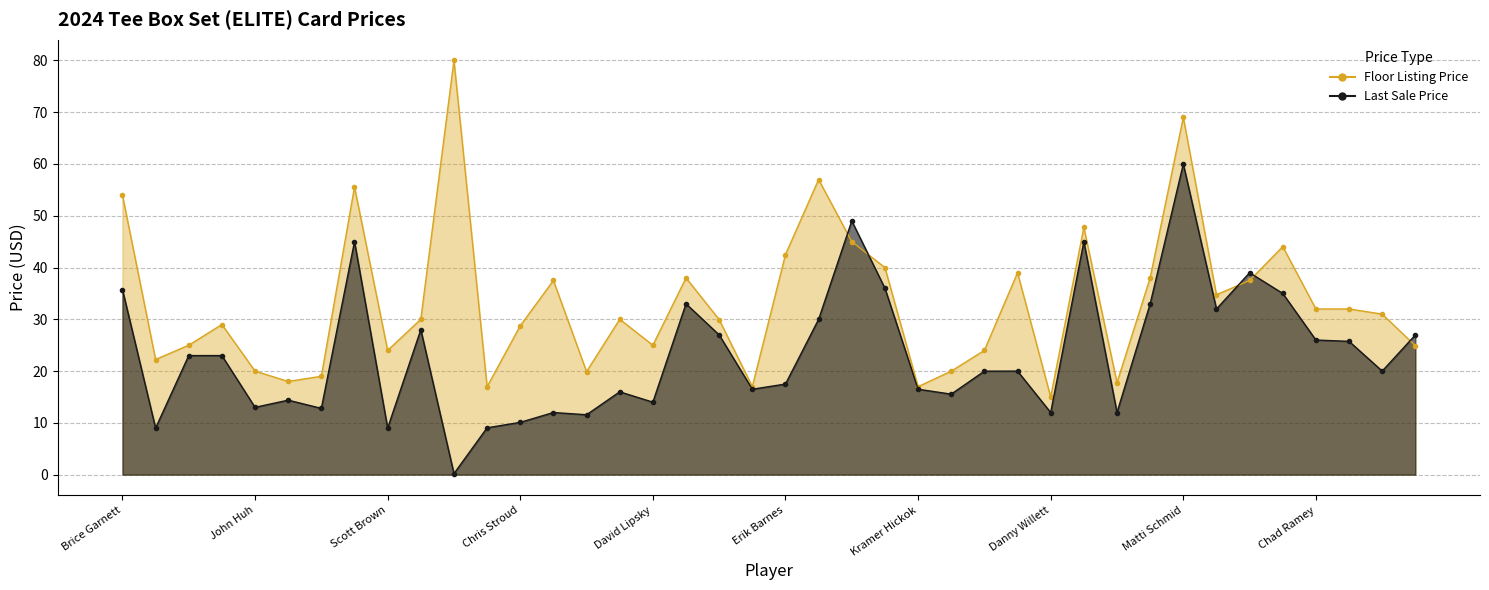

The value of Last Sale Price at Chris Stroud is 5.3. True or false?

False